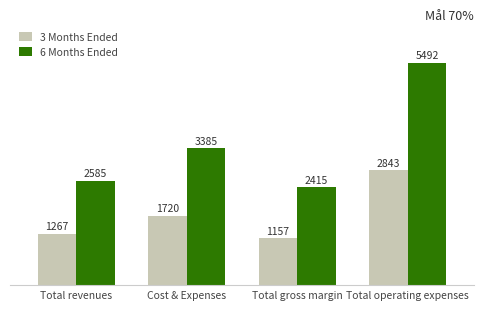

Rank the series by their maximum value, from highest to lowest.

6 Months Ended, 3 Months Ended